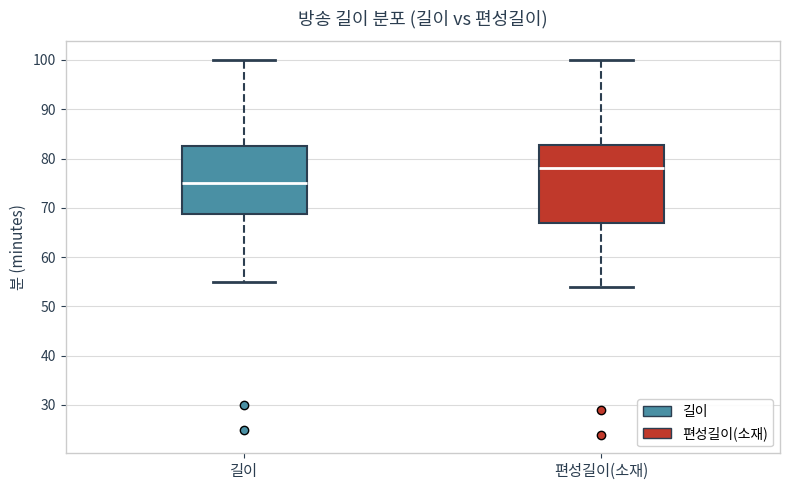

Where does the lower whisker of the box for 편성길이(소재) end on the y-axis? The values are not printed on the chart, so give them approximately, as read against the axis.

54